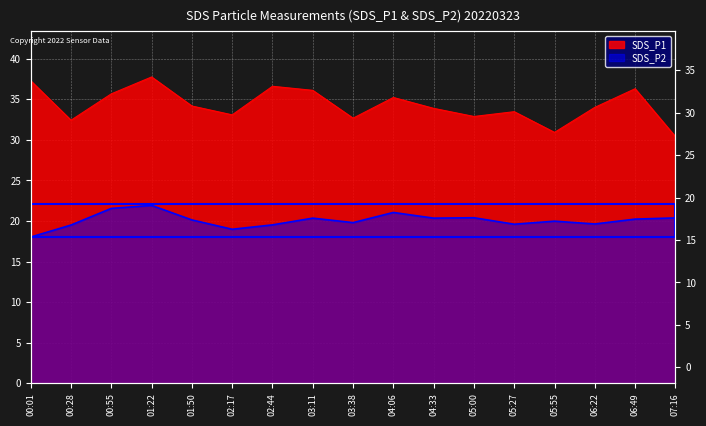

Which series has the largest total across all categories?

SDS_P1